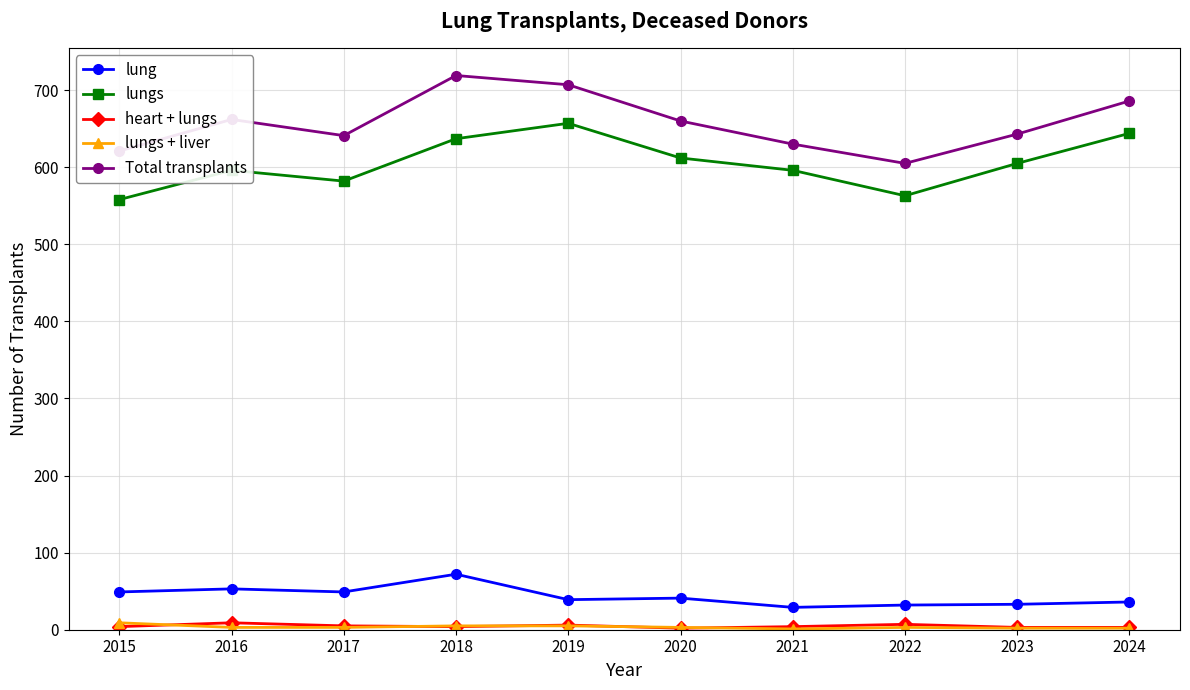

Is it true that Total transplants equals 605 at 2022?

True